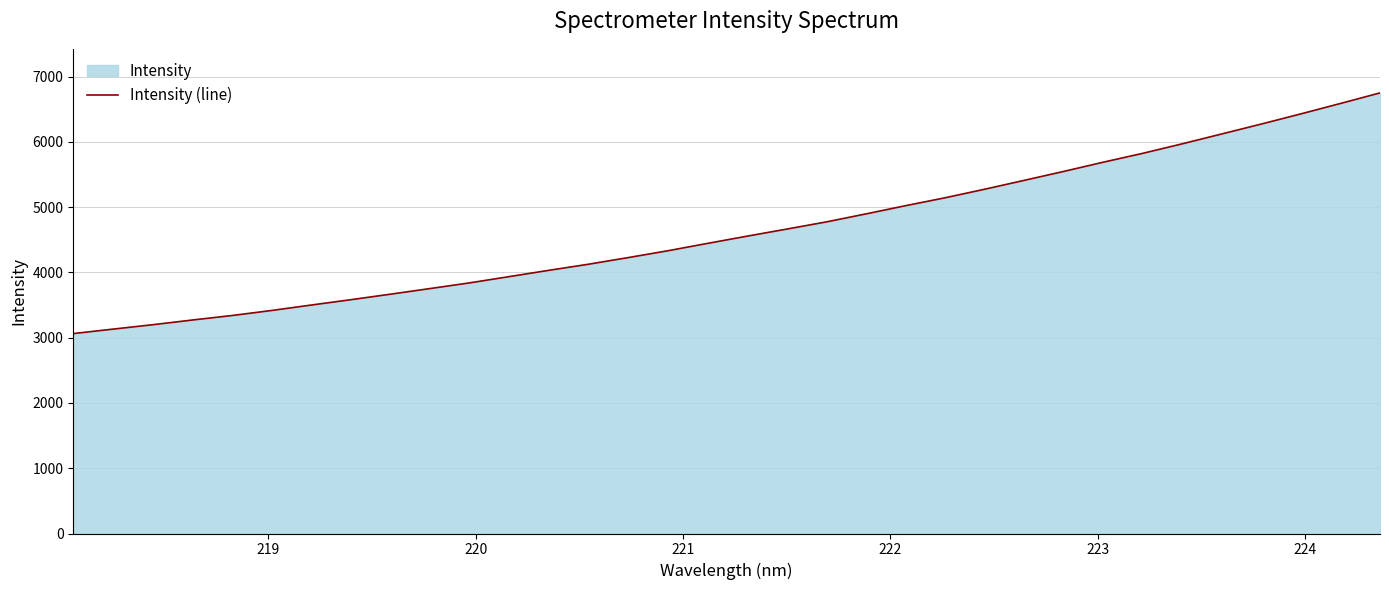

What is the smallest value displayed?

3062.9